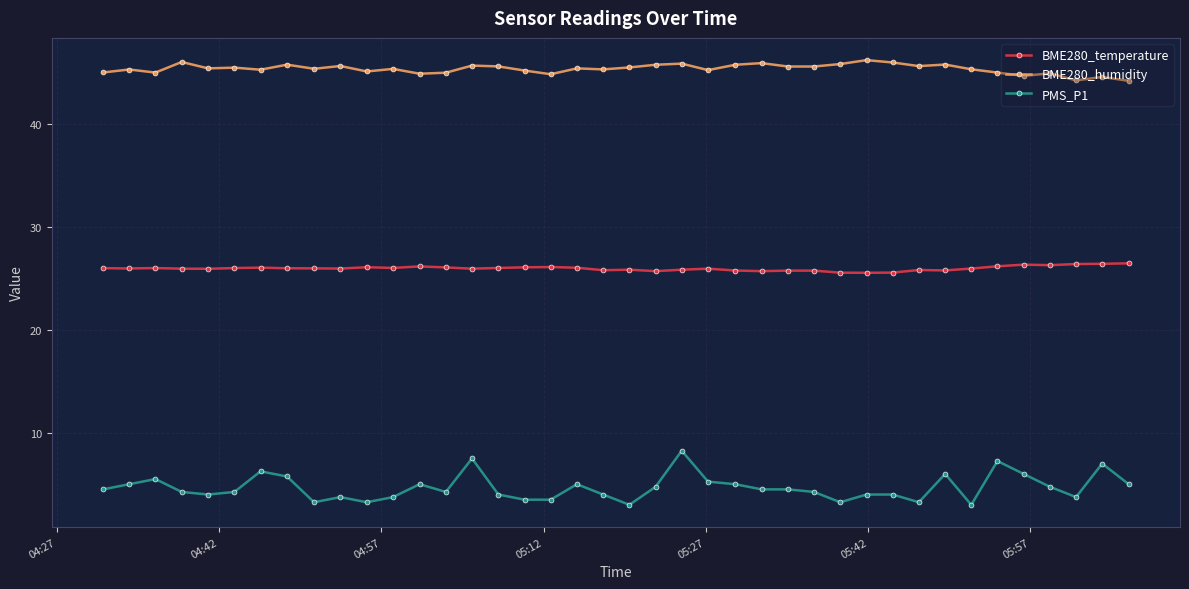

Count the number of data series in this chart.

3